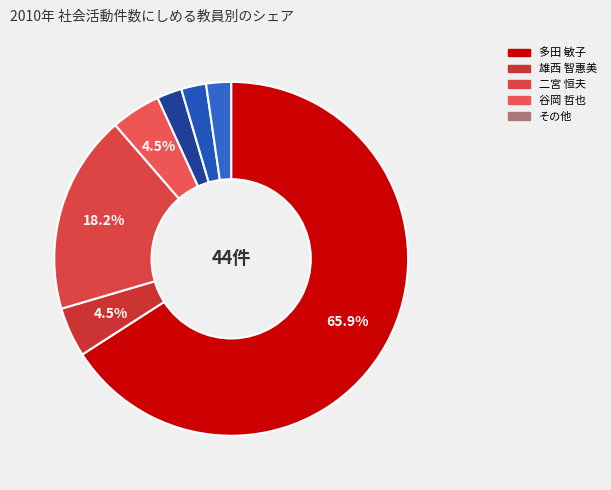

Which slice is the smallest?

川西 千恵美